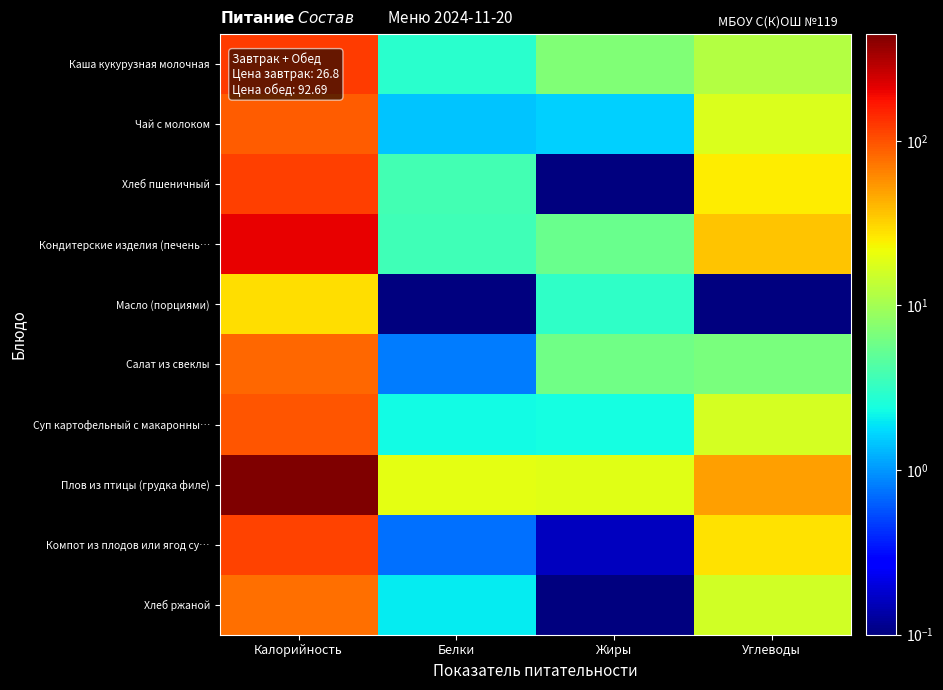

At which category is the sum across all series the highest?

Калорийность